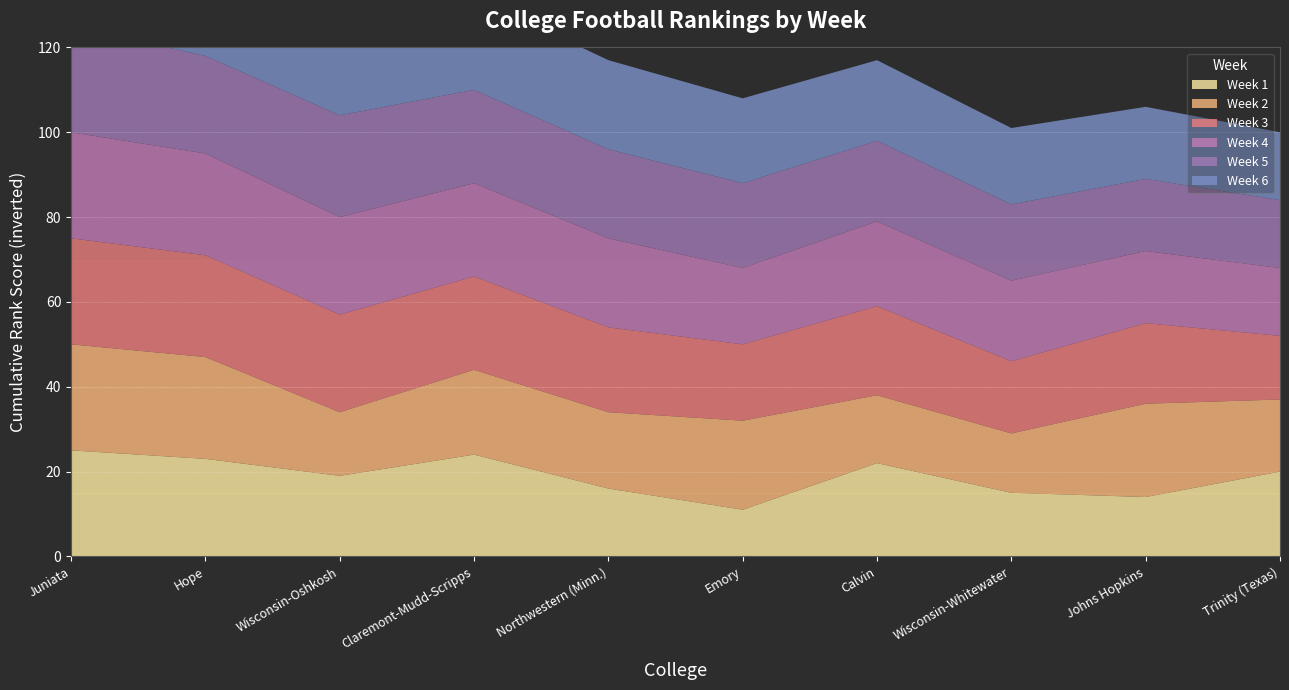

Reading left to right, transcribe all the data shown in this chart.

Week 1: Juniata=1	Hope=3	Wisconsin-Oshkosh=7	Claremont-Mudd-Scripps=2	Northwestern (Minn.)=10	Emory=15	Calvin=4	Wisconsin-Whitewater=11	Johns Hopkins=12	Trinity (Texas)=6
Week 2: Juniata=1	Hope=2	Wisconsin-Oshkosh=11	Claremont-Mudd-Scripps=6	Northwestern (Minn.)=8	Emory=5	Calvin=10	Wisconsin-Whitewater=12	Johns Hopkins=4	Trinity (Texas)=9
Week 3: Juniata=1	Hope=2	Wisconsin-Oshkosh=3	Claremont-Mudd-Scripps=4	Northwestern (Minn.)=6	Emory=8	Calvin=5	Wisconsin-Whitewater=9	Johns Hopkins=7	Trinity (Texas)=11
Week 4: Juniata=1	Hope=2	Wisconsin-Oshkosh=3	Claremont-Mudd-Scripps=4	Northwestern (Minn.)=5	Emory=8	Calvin=6	Wisconsin-Whitewater=7	Johns Hopkins=9	Trinity (Texas)=10
Week 5: Juniata=1	Hope=3	Wisconsin-Oshkosh=2	Claremont-Mudd-Scripps=4	Northwestern (Minn.)=5	Emory=6	Calvin=7	Wisconsin-Whitewater=8	Johns Hopkins=9	Trinity (Texas)=10
Week 6: Juniata=1	Hope=3	Wisconsin-Oshkosh=2	Claremont-Mudd-Scripps=4	Northwestern (Minn.)=5	Emory=6	Calvin=7	Wisconsin-Whitewater=8	Johns Hopkins=9	Trinity (Texas)=10